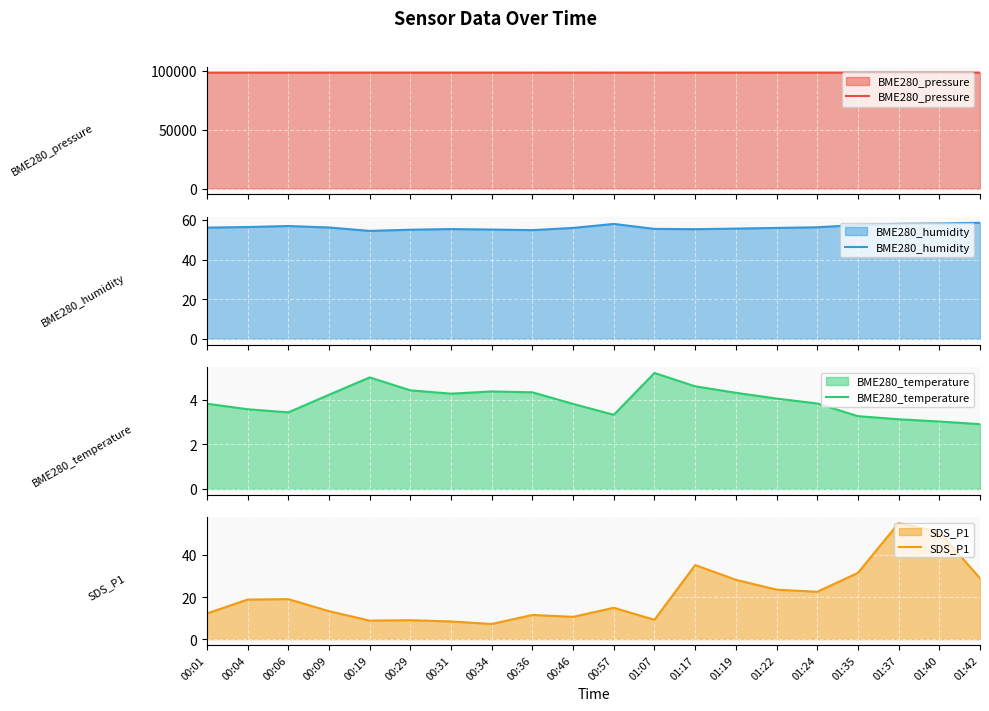

How many interior local valleys does the SDS_P1 series have?

5